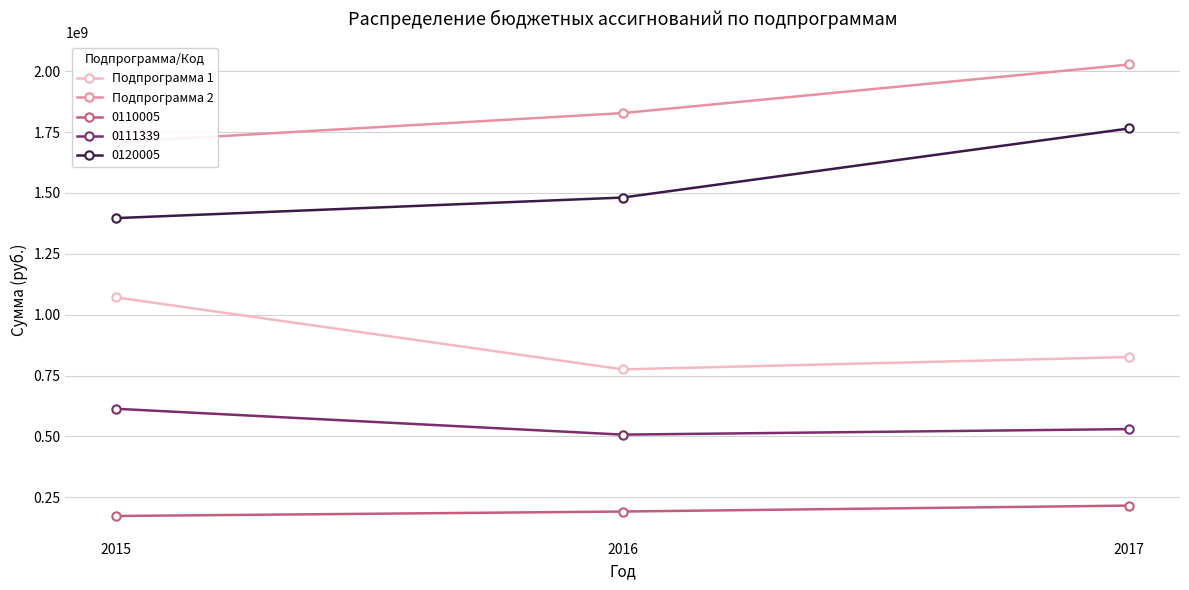

What is the total value across all series at 2016?

2603563478.0